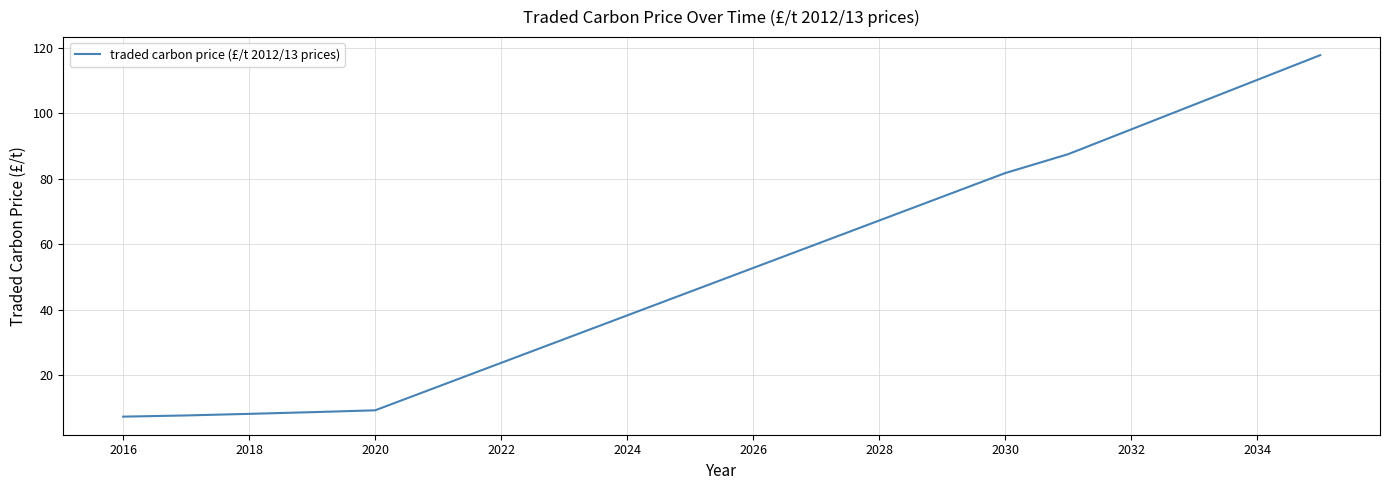

What is the difference between the maximum and minimum values?

110.5